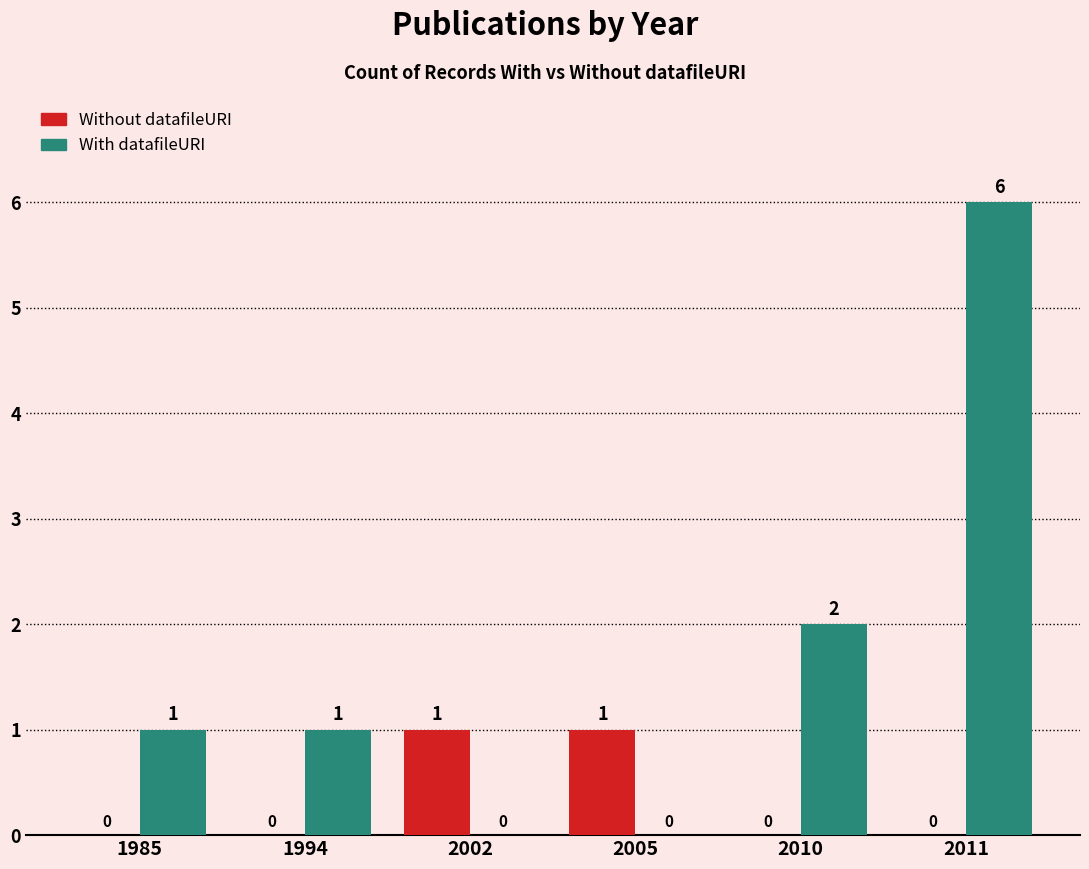

The Without datafileURI series shows 0 at 2010. True or false?

True